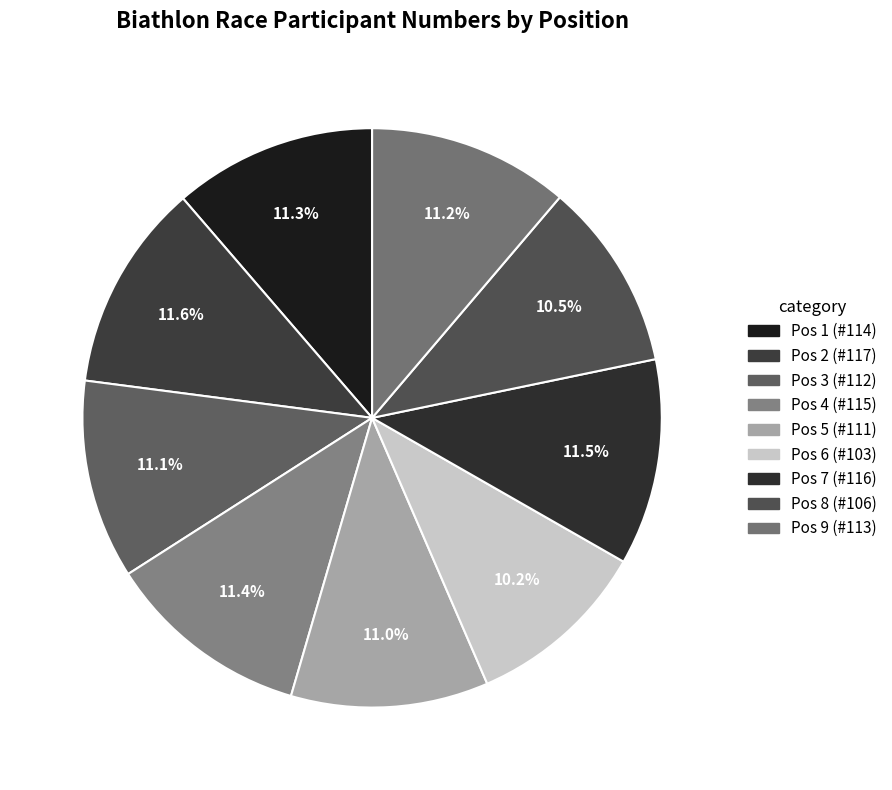

To the nearest percent, what is the average slice percentage?

11%